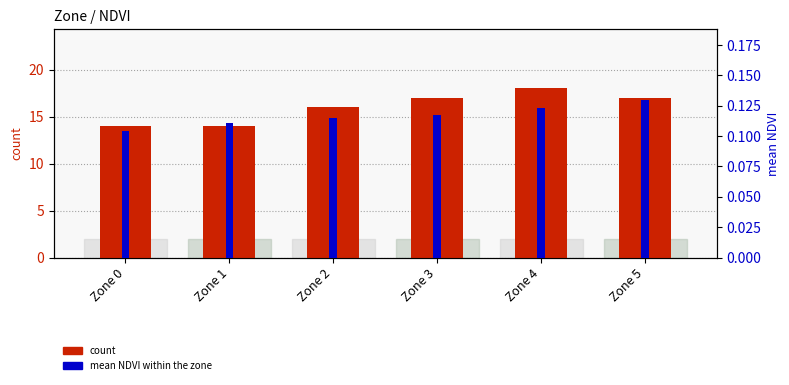

Reading left to right, transcribe all the data shown in this chart.

count: 14.0	14.0	16.0	17.0	18.0	17.0
mean NDVI within the zone: 0.1	0.1	0.1	0.1	0.1	0.1